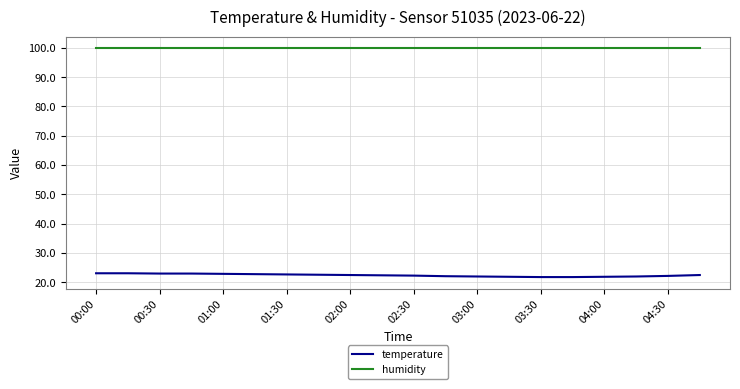

Does the chart display data point markers on the line(s)?

No